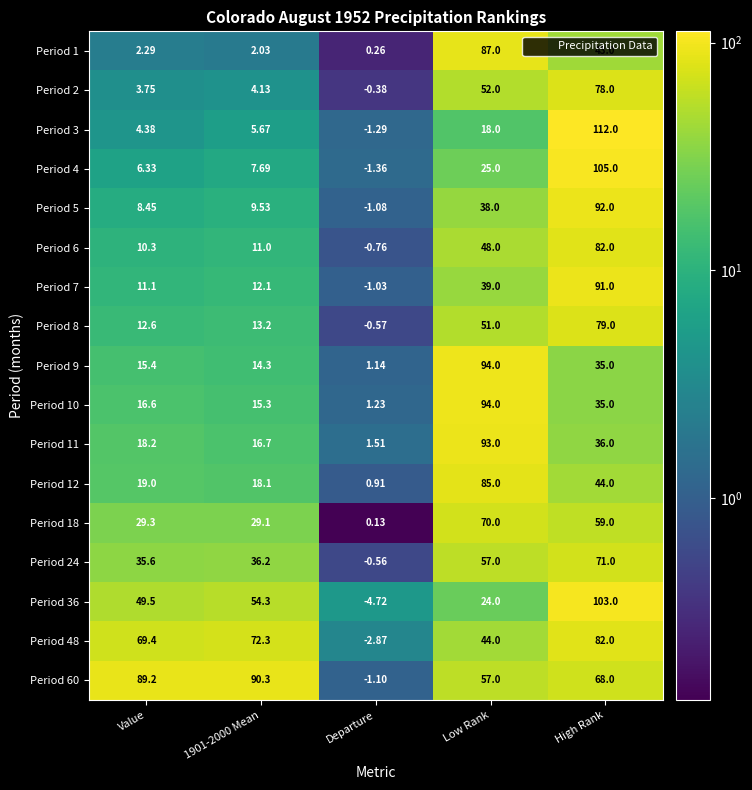

At which label does Period 5 reach its minimum?

Departure